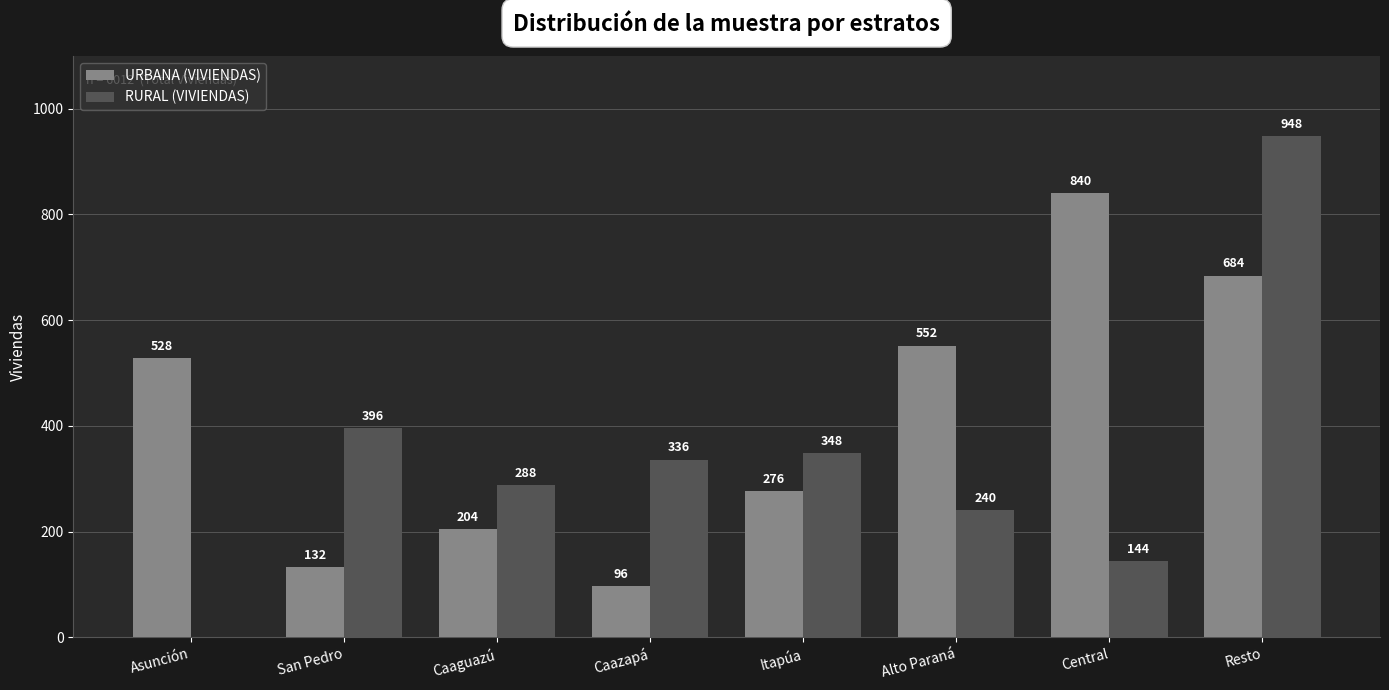

How many data points does each series have?

8